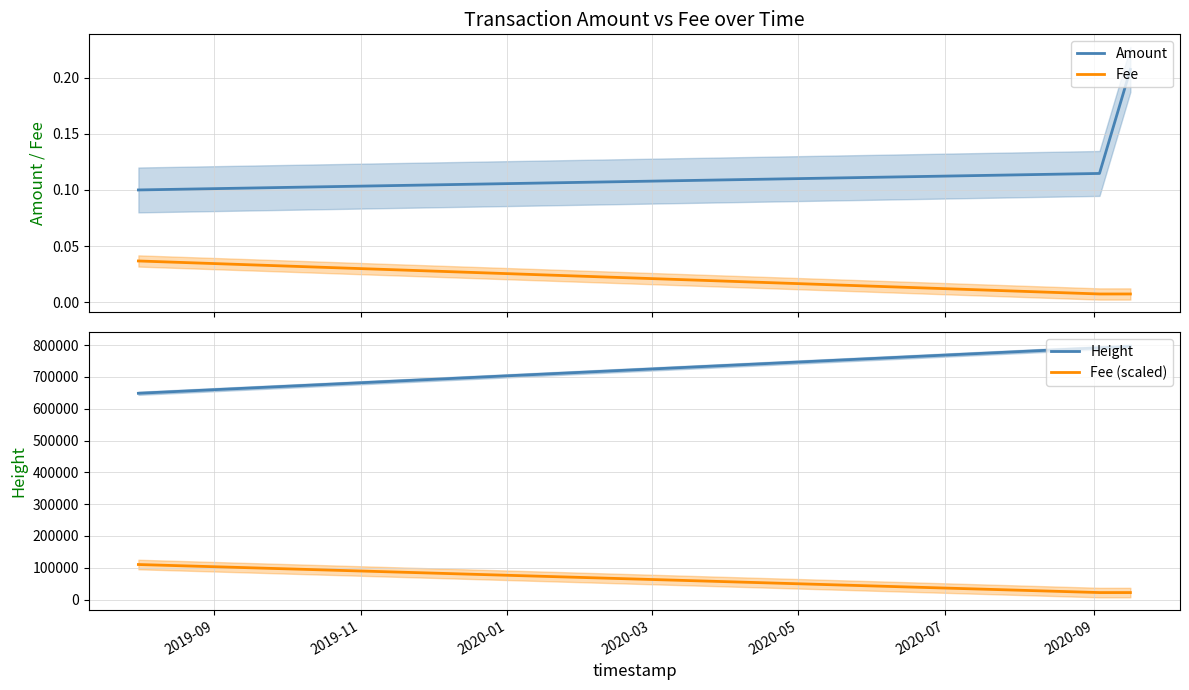

List the series in order of their peak value, highest first.

Height, Fee (scaled), Amount, Fee